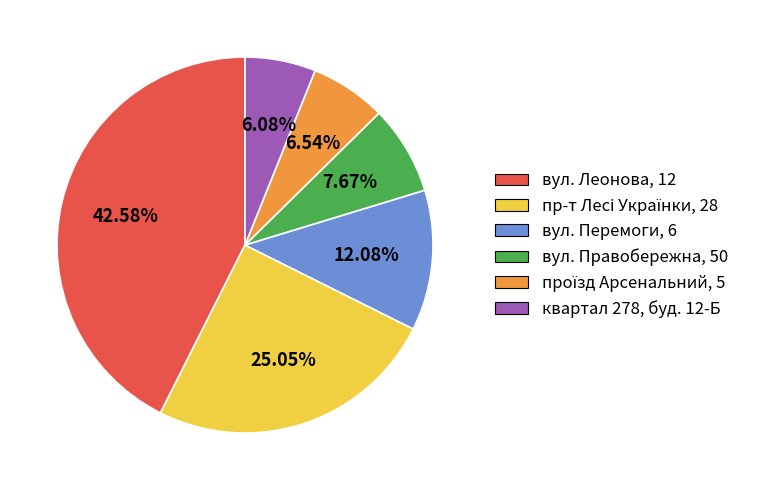

What is the largest slice in the pie chart?

вул. Леонова, 12